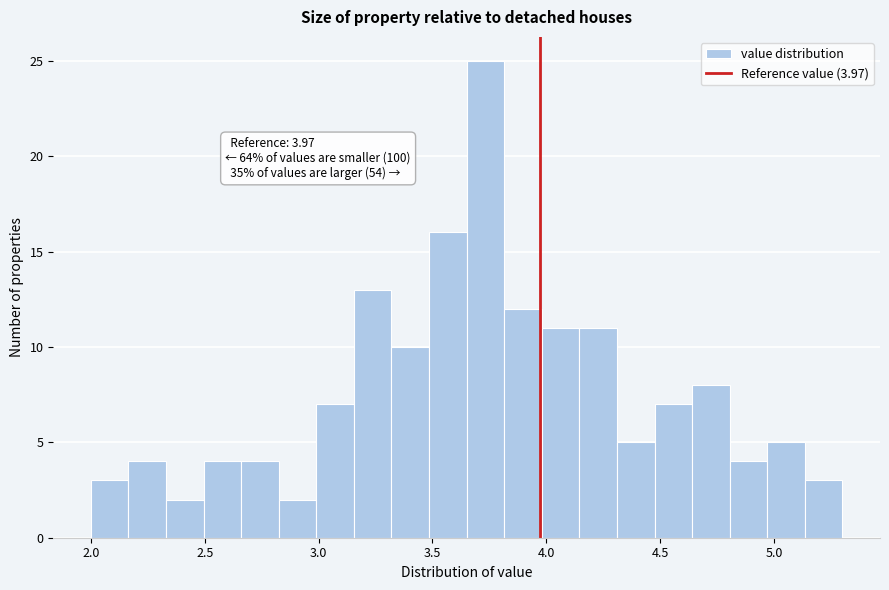

Around what value on the x-axis is the tallest bar? Give the approximate position of its centre, as read against the axis.

3.75